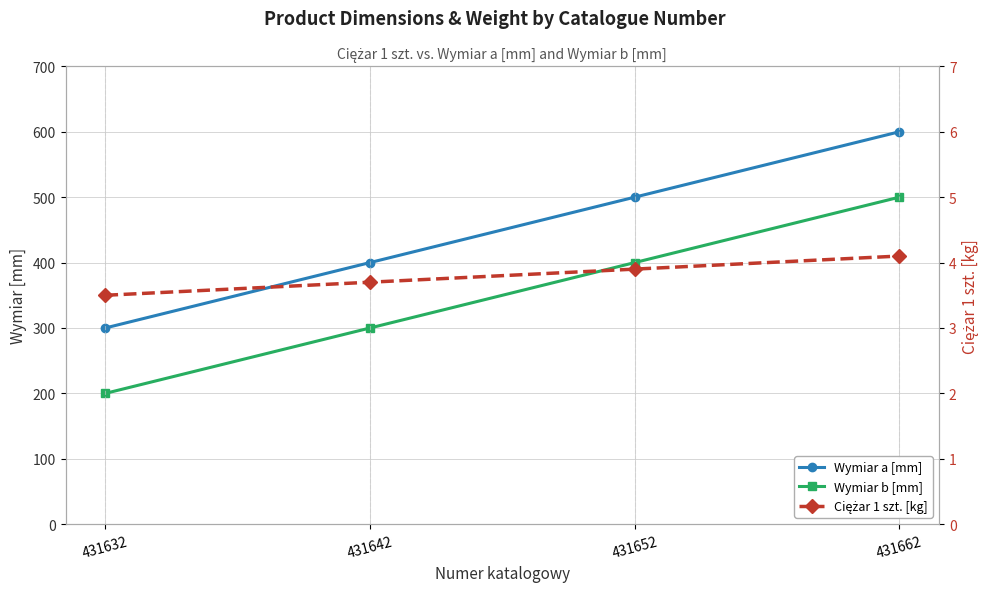

What is the smallest value displayed?

3.5